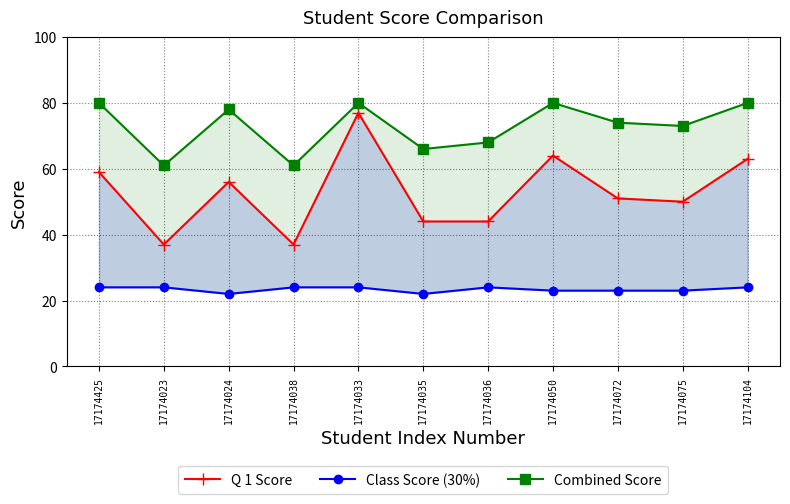

True or false: Combined Score and Q 1 Score intersect in this chart.

False